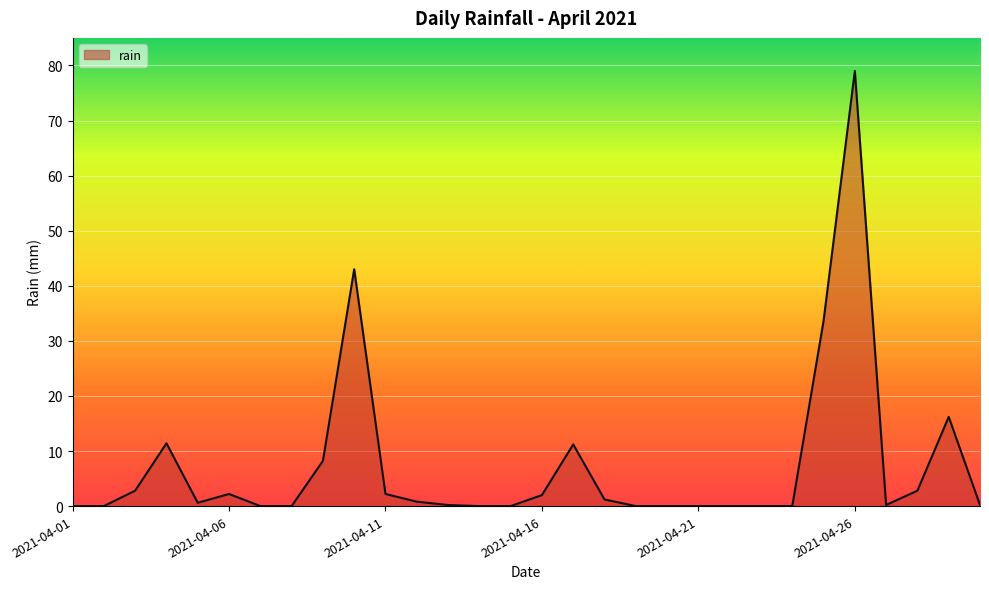

Does the chart display data point markers on the line(s)?

No